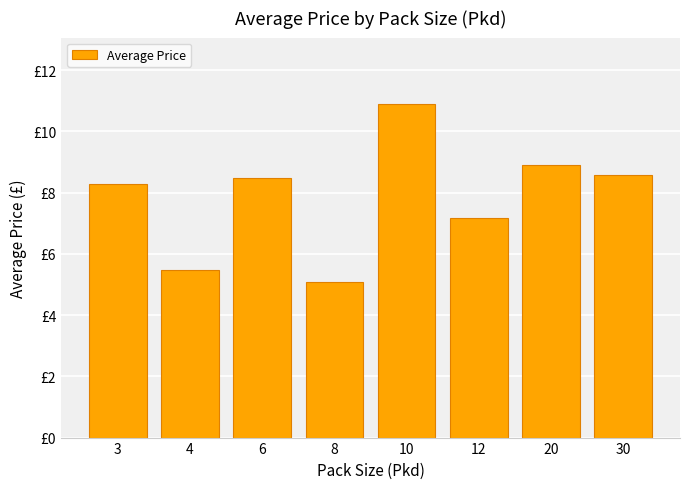

Reading left to right, list all the values displayed in this chart.

3=8.3	4=5.5	6=8.5	8=5.1	10=10.9	12=7.2	20=8.9	30=8.6